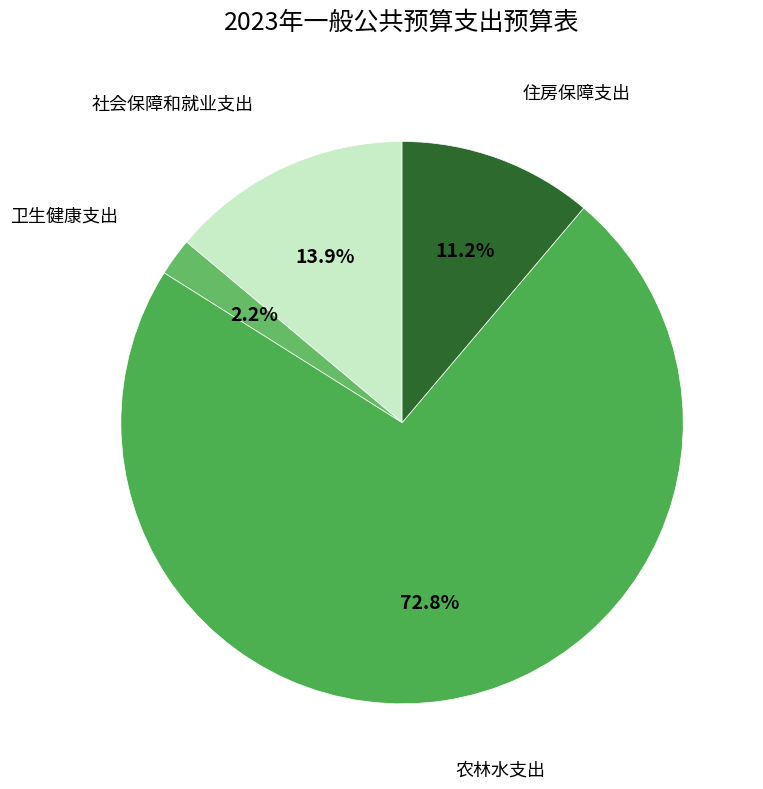

Between 社会保障和就业支出 and 农林水支出, which is larger?

农林水支出